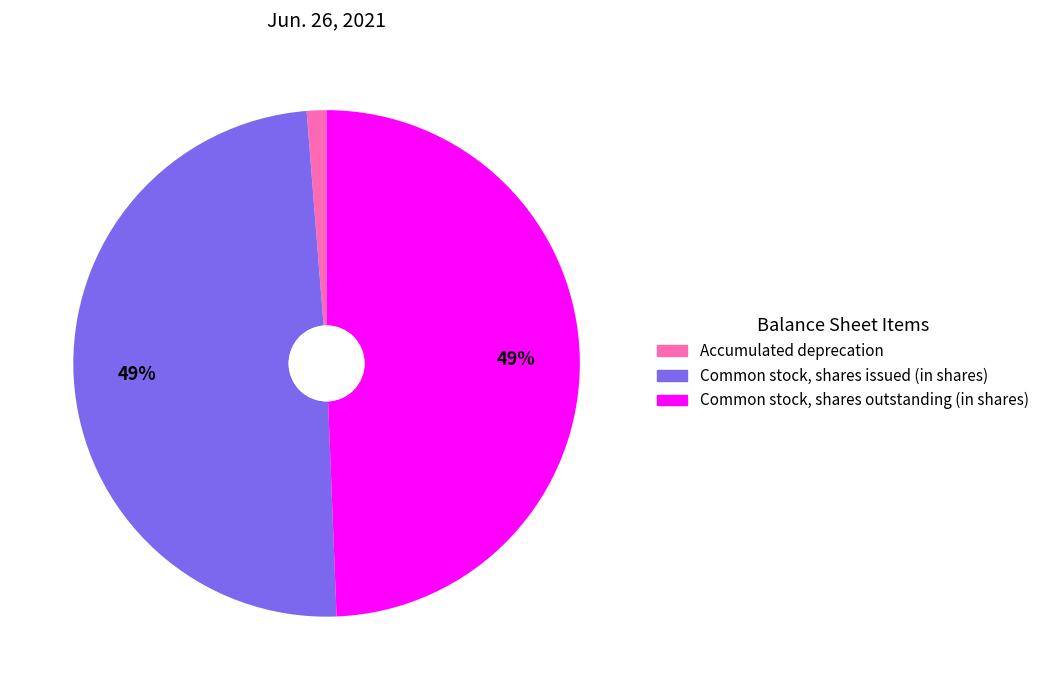

Is Accumulated deprecation the majority of the pie?

No